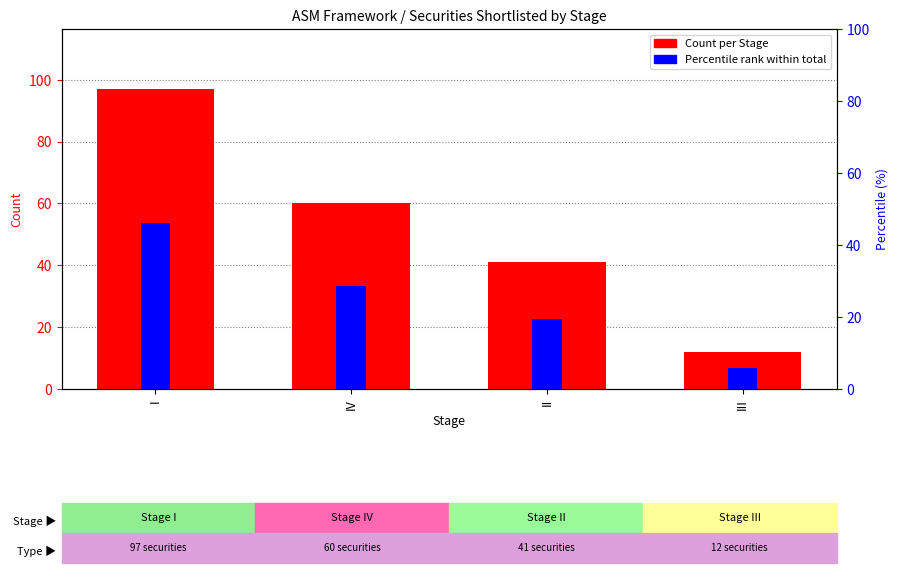

What is the total value across all series at I?

143.2